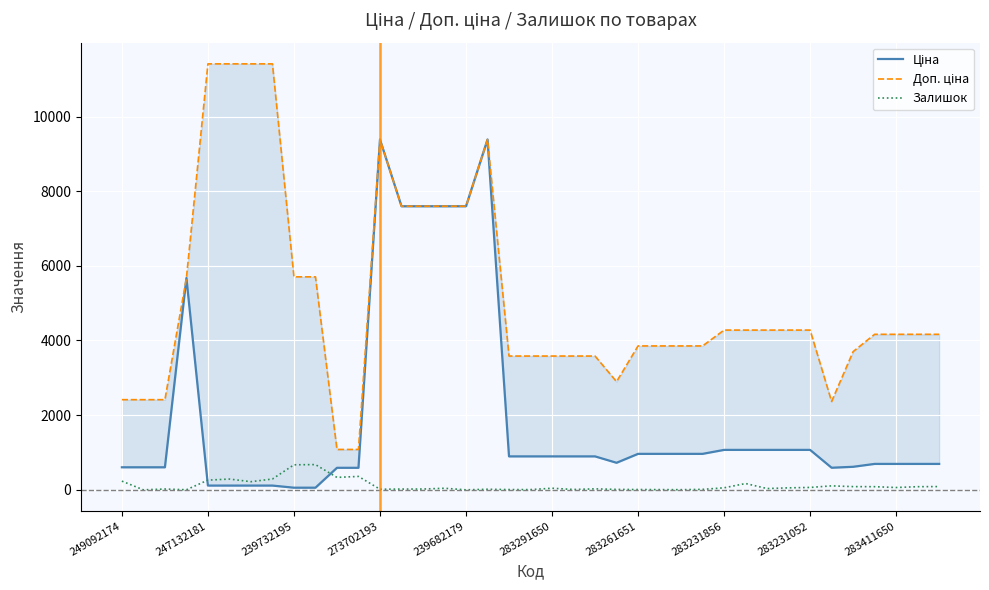

What is the average value of the Ціна series?

1968.8